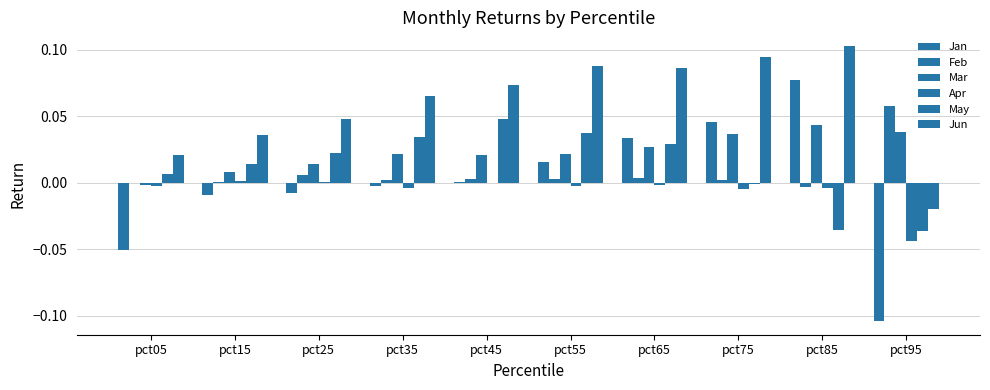

Reading left to right, extract all data points from this chart.

Jan: pct05=-0.1	pct15=-0.0	pct25=-0.0	pct35=-0.0	pct45=0.0	pct55=0.0	pct65=0.0	pct75=0.0	pct85=0.1	pct95=-0.1
Feb: pct05=-0.0	pct15=0.0	pct25=0.0	pct35=0.0	pct45=0.0	pct55=0.0	pct65=0.0	pct75=0.0	pct85=-0.0	pct95=0.1
Mar: pct05=-0.0	pct15=0.0	pct25=0.0	pct35=0.0	pct45=0.0	pct55=0.0	pct65=0.0	pct75=0.0	pct85=0.0	pct95=0.0
Apr: pct05=-0.0	pct15=0.0	pct25=0.0	pct35=-0.0	pct45=0.0	pct55=-0.0	pct65=-0.0	pct75=-0.0	pct85=-0.0	pct95=-0.0
May: pct05=0.0	pct15=0.0	pct25=0.0	pct35=0.0	pct45=0.0	pct55=0.0	pct65=0.0	pct75=-0.0	pct85=-0.0	pct95=-0.0
Jun: pct05=0.0	pct15=0.0	pct25=0.0	pct35=0.1	pct45=0.1	pct55=0.1	pct65=0.1	pct75=0.1	pct85=0.1	pct95=-0.0